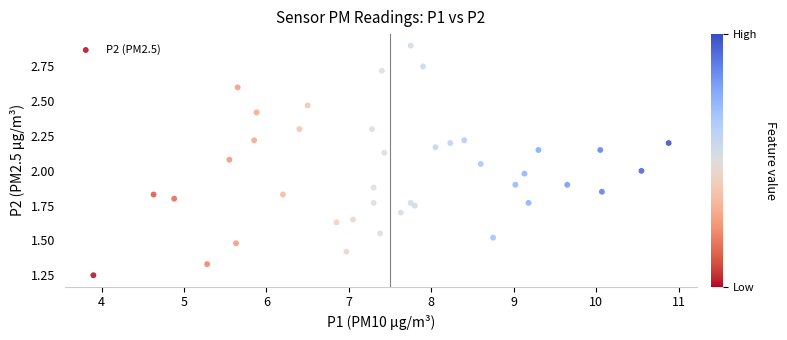

What is the range of X values (max minus min)?

7.0